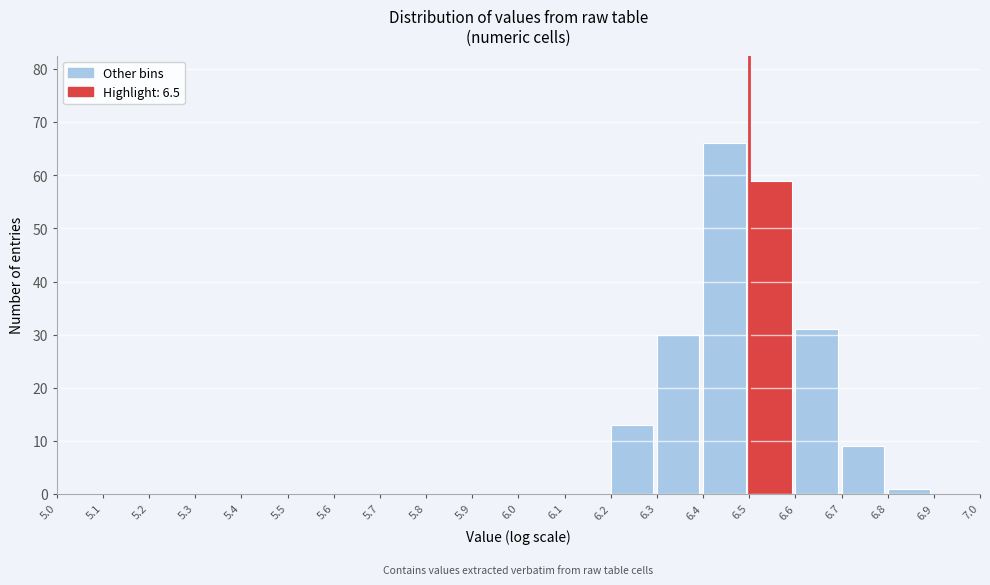

Over which range of the x-axis is the bar tallest?

6.4 to 6.5